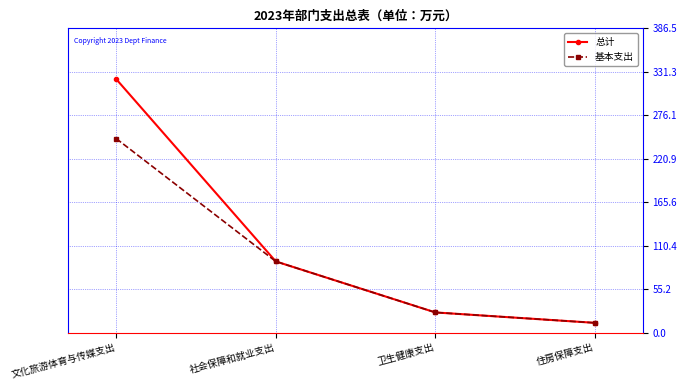

Is it true that 总计 equals 65.0 at 文化旅游体育与传媒支出?

False